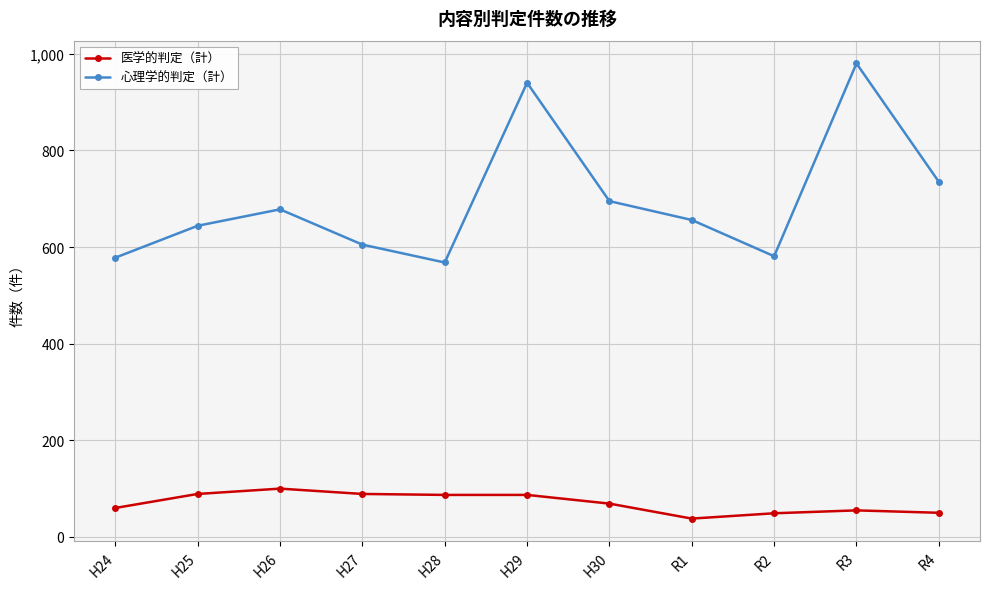

Which series has the largest total across all categories?

心理学的判定（計）